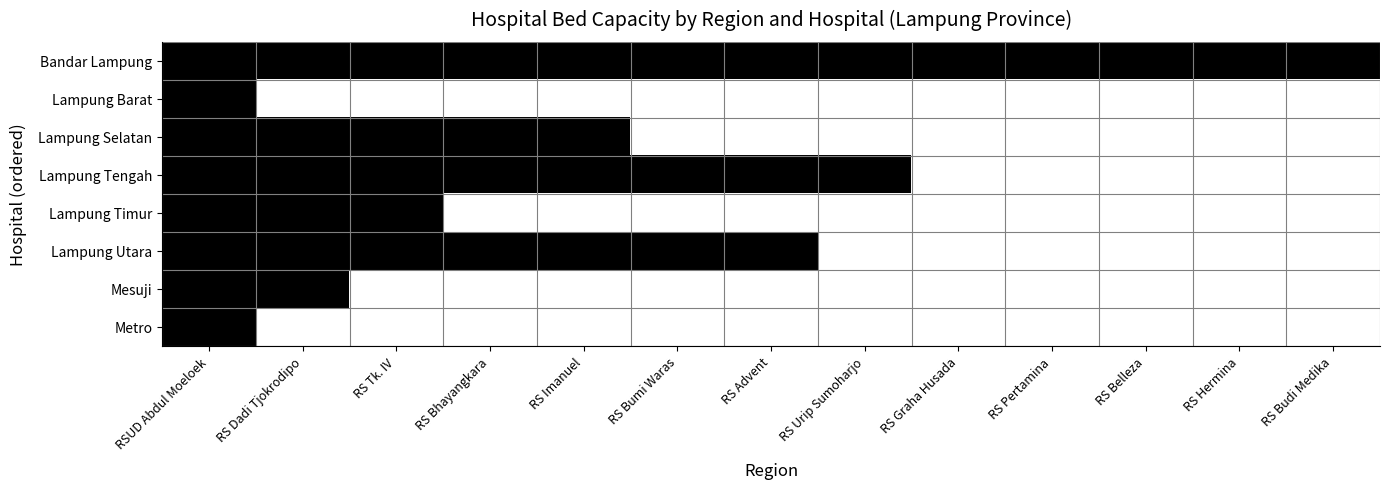

Reading left to right, extract all data points from this chart.

Bandar Lampung: RSUD Abdul Moeloek=1	RS Dadi Tjokrodipo=1	RS Tk. IV=1	RS Bhayangkara=1	RS Imanuel=1	RS Bumi Waras=1	RS Advent=1	RS Urip Sumoharjo=1	RS Graha Husada=1	RS Pertamina=1	RS Belleza=1	RS Hermina=1	RS Budi Medika=1
Lampung Barat: RSUD Abdul Moeloek=1	RS Dadi Tjokrodipo=0	RS Tk. IV=0	RS Bhayangkara=0	RS Imanuel=0	RS Bumi Waras=0	RS Advent=0	RS Urip Sumoharjo=0	RS Graha Husada=0	RS Pertamina=0	RS Belleza=0	RS Hermina=0	RS Budi Medika=0
Lampung Selatan: RSUD Abdul Moeloek=1	RS Dadi Tjokrodipo=1	RS Tk. IV=1	RS Bhayangkara=1	RS Imanuel=1	RS Bumi Waras=0	RS Advent=0	RS Urip Sumoharjo=0	RS Graha Husada=0	RS Pertamina=0	RS Belleza=0	RS Hermina=0	RS Budi Medika=0
Lampung Tengah: RSUD Abdul Moeloek=1	RS Dadi Tjokrodipo=1	RS Tk. IV=1	RS Bhayangkara=1	RS Imanuel=1	RS Bumi Waras=1	RS Advent=1	RS Urip Sumoharjo=1	RS Graha Husada=0	RS Pertamina=0	RS Belleza=0	RS Hermina=0	RS Budi Medika=0
Lampung Timur: RSUD Abdul Moeloek=1	RS Dadi Tjokrodipo=1	RS Tk. IV=1	RS Bhayangkara=0	RS Imanuel=0	RS Bumi Waras=0	RS Advent=0	RS Urip Sumoharjo=0	RS Graha Husada=0	RS Pertamina=0	RS Belleza=0	RS Hermina=0	RS Budi Medika=0
Lampung Utara: RSUD Abdul Moeloek=1	RS Dadi Tjokrodipo=1	RS Tk. IV=1	RS Bhayangkara=1	RS Imanuel=1	RS Bumi Waras=1	RS Advent=1	RS Urip Sumoharjo=0	RS Graha Husada=0	RS Pertamina=0	RS Belleza=0	RS Hermina=0	RS Budi Medika=0
Mesuji: RSUD Abdul Moeloek=1	RS Dadi Tjokrodipo=1	RS Tk. IV=0	RS Bhayangkara=0	RS Imanuel=0	RS Bumi Waras=0	RS Advent=0	RS Urip Sumoharjo=0	RS Graha Husada=0	RS Pertamina=0	RS Belleza=0	RS Hermina=0	RS Budi Medika=0
Metro: RSUD Abdul Moeloek=1	RS Dadi Tjokrodipo=0	RS Tk. IV=0	RS Bhayangkara=0	RS Imanuel=0	RS Bumi Waras=0	RS Advent=0	RS Urip Sumoharjo=0	RS Graha Husada=0	RS Pertamina=0	RS Belleza=0	RS Hermina=0	RS Budi Medika=0